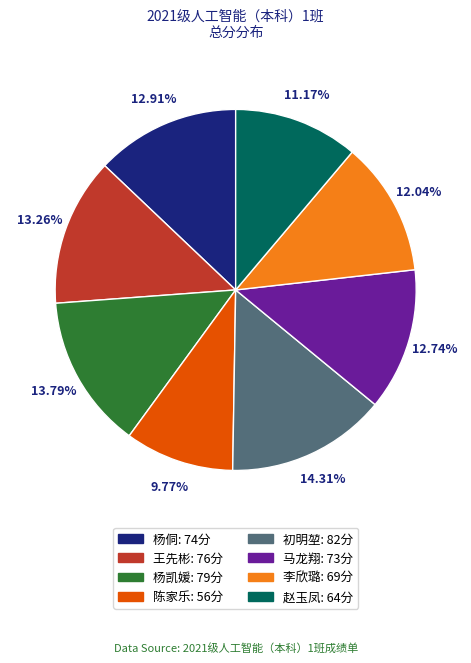

How many segments does this pie chart have?

8